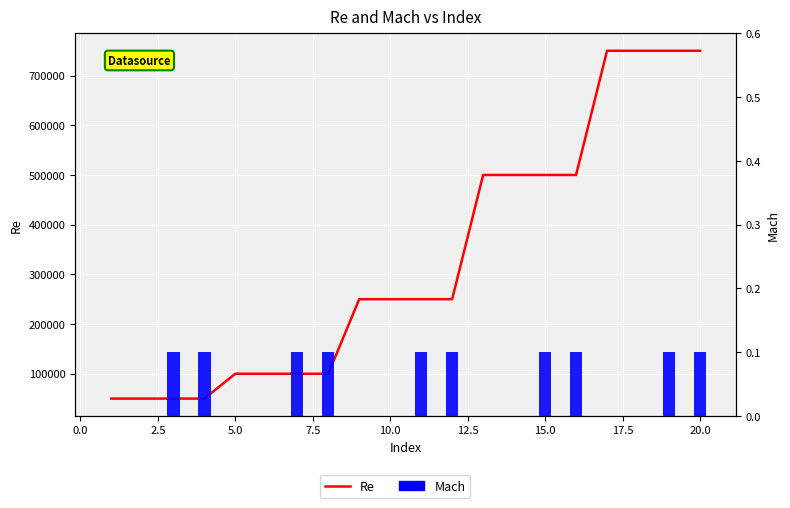

List the series in order of their peak value, highest first.

Re, Mach